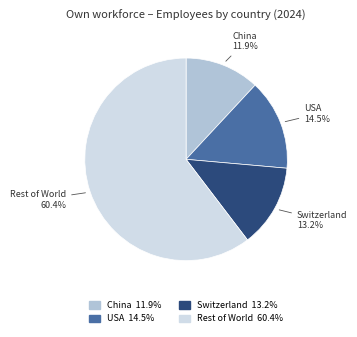

Rank the categories by value from highest to lowest.

Rest of World, USA, Switzerland, China